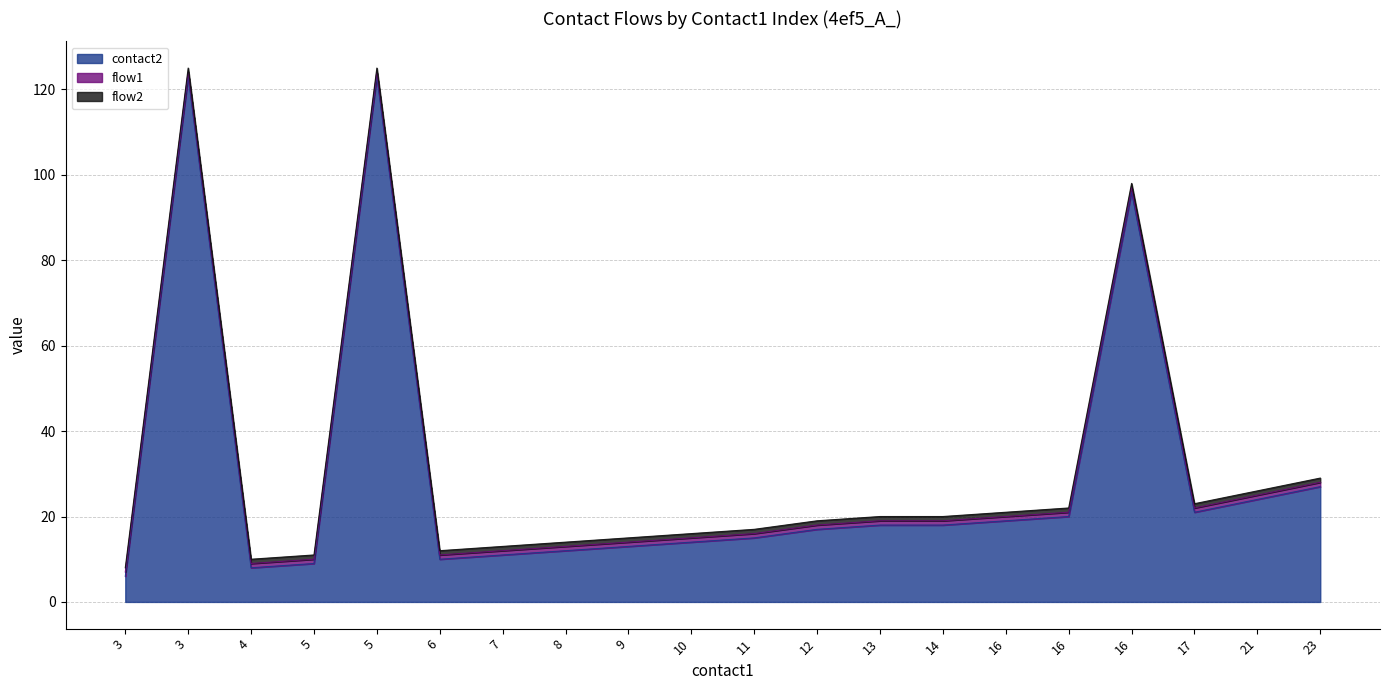

The value of flow1 at 21 is 1. True or false?

True